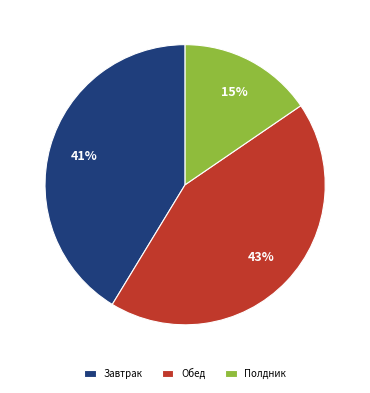

To the nearest percent, what is the average slice percentage?

33%